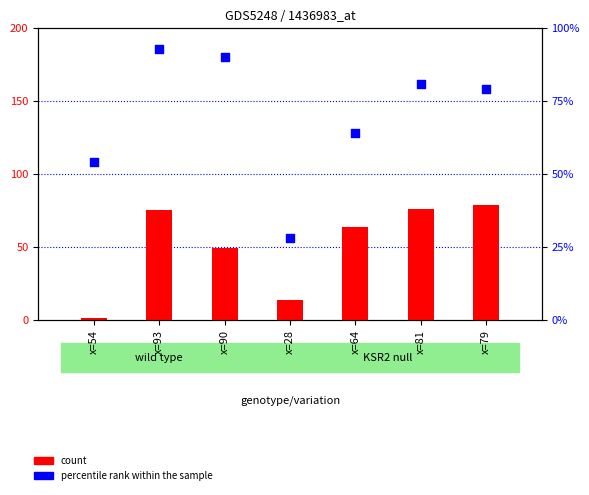

At how many categories does at least one series exceed 45?

6